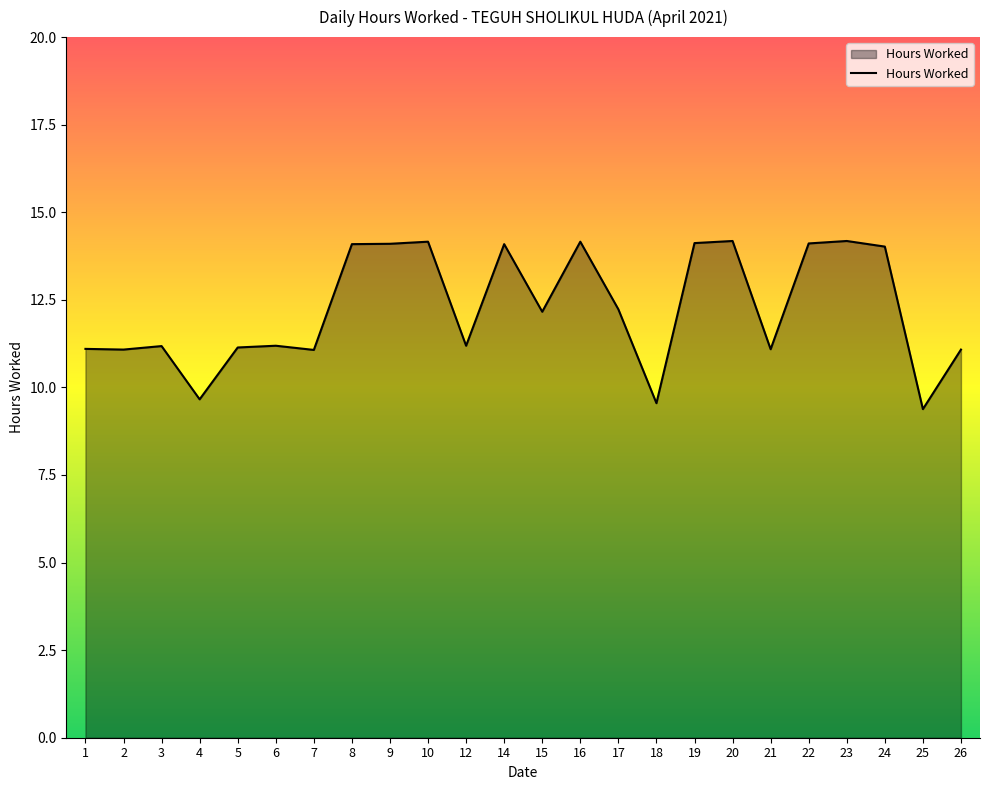

True or false: the data shows 17.5 at 3.

False